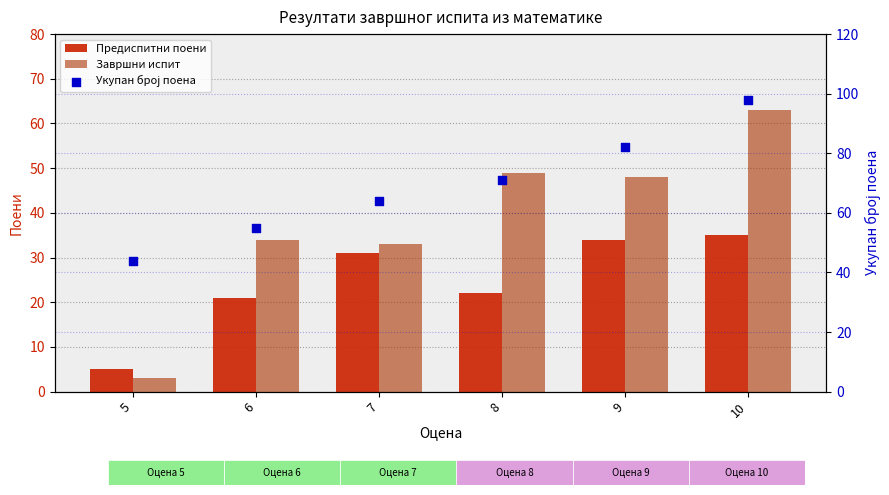

Is the value of Предиспитни поени at 10 greater than the value of Завршни испит at 10?

No